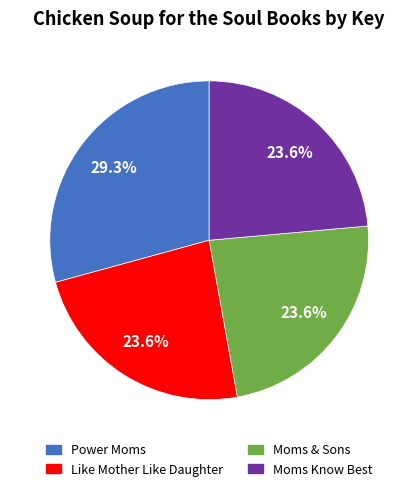

Which category has the biggest portion of the pie?

Power Moms